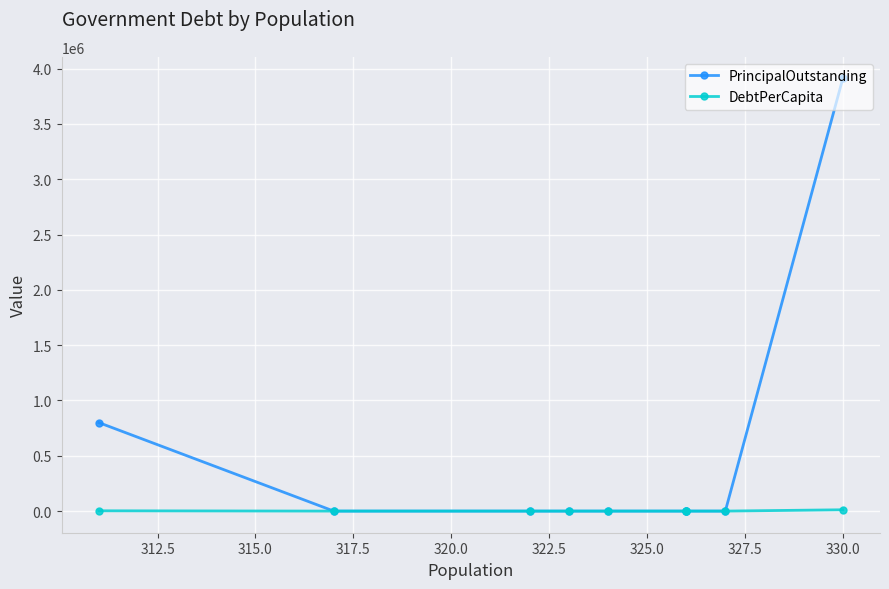

True or false: PrincipalOutstanding and DebtPerCapita cross at least once.

False